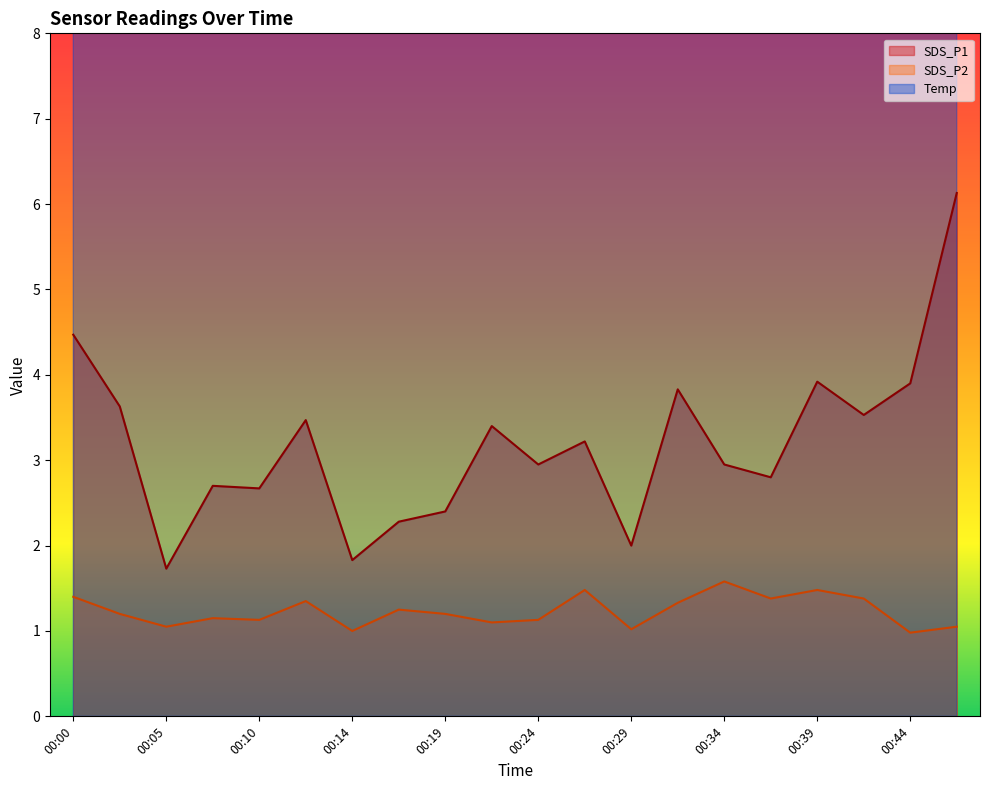

What is the difference between the second highest and second lowest values in the SDS_P2 series?

0.5